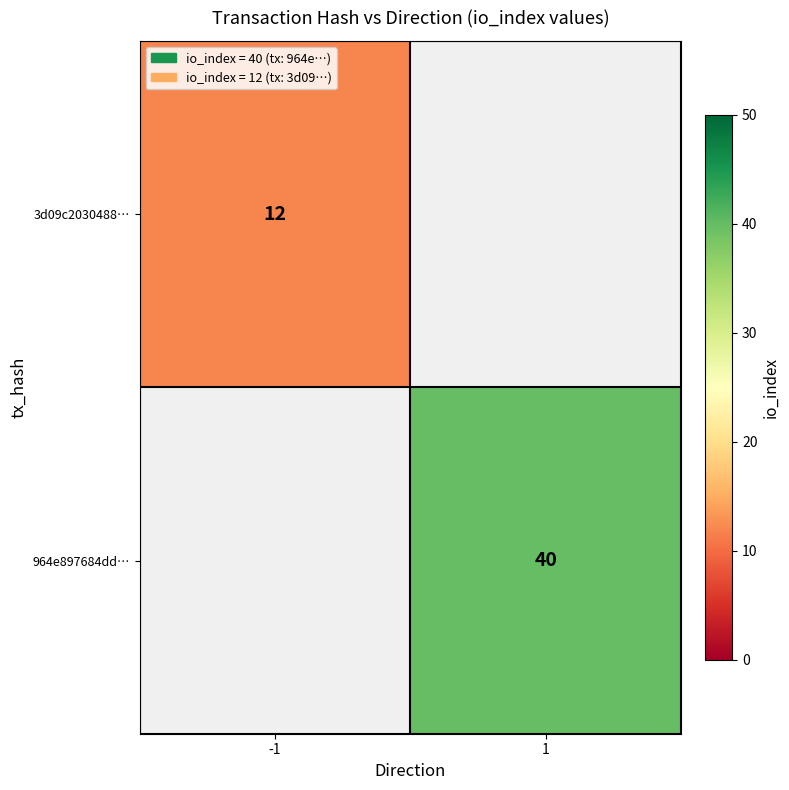

Is it true that 964e897684dd… equals 67 at 1?

False